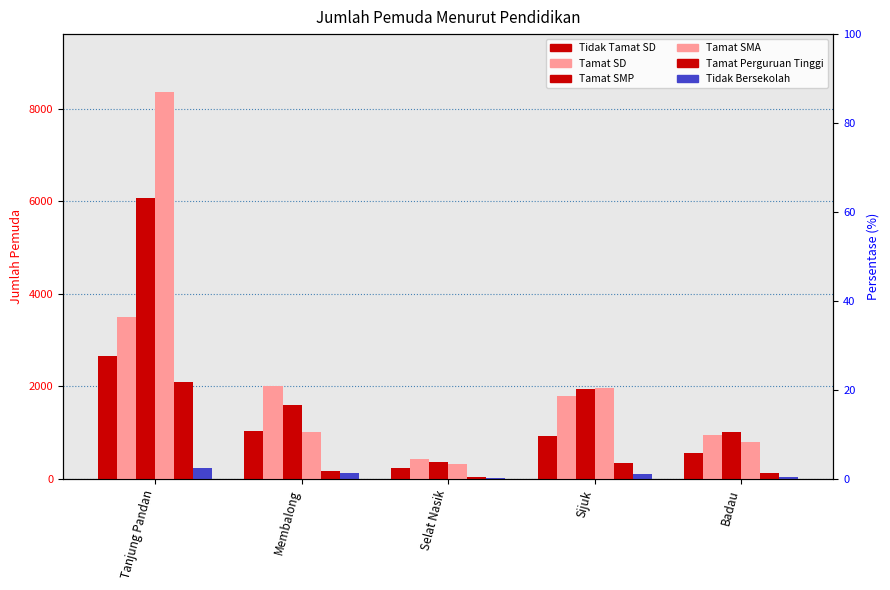

At which label is Tamat SMP closest to 3223?

Sijuk